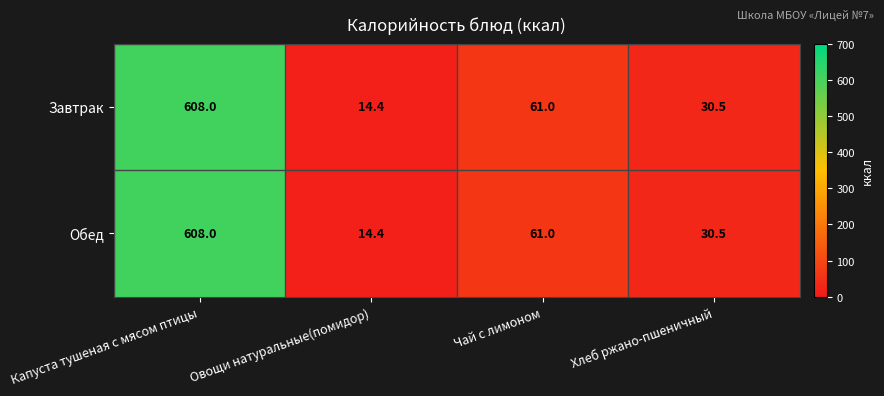

True or false: Обед has a value of 30.5 at Хлеб ржано-пшеничный.

True